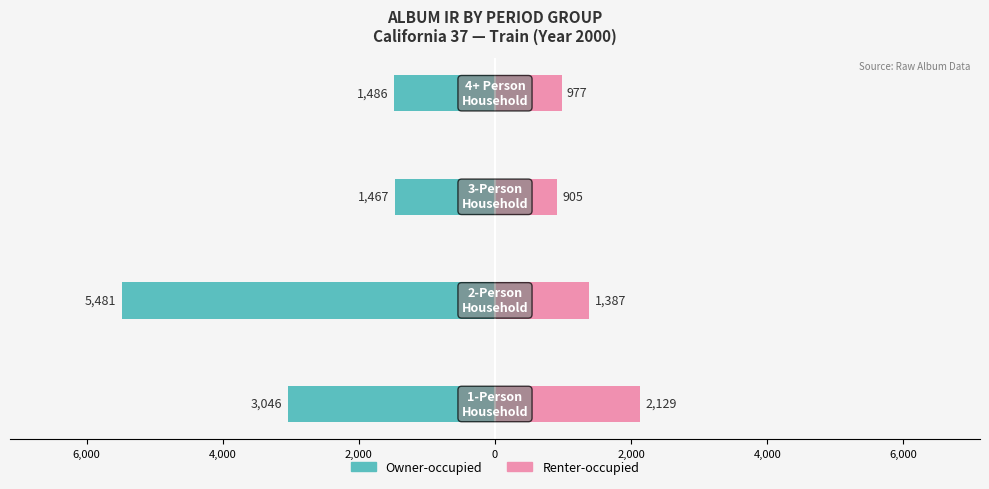

The Owner-occupied series shows -2970 at 4,000. True or false?

False